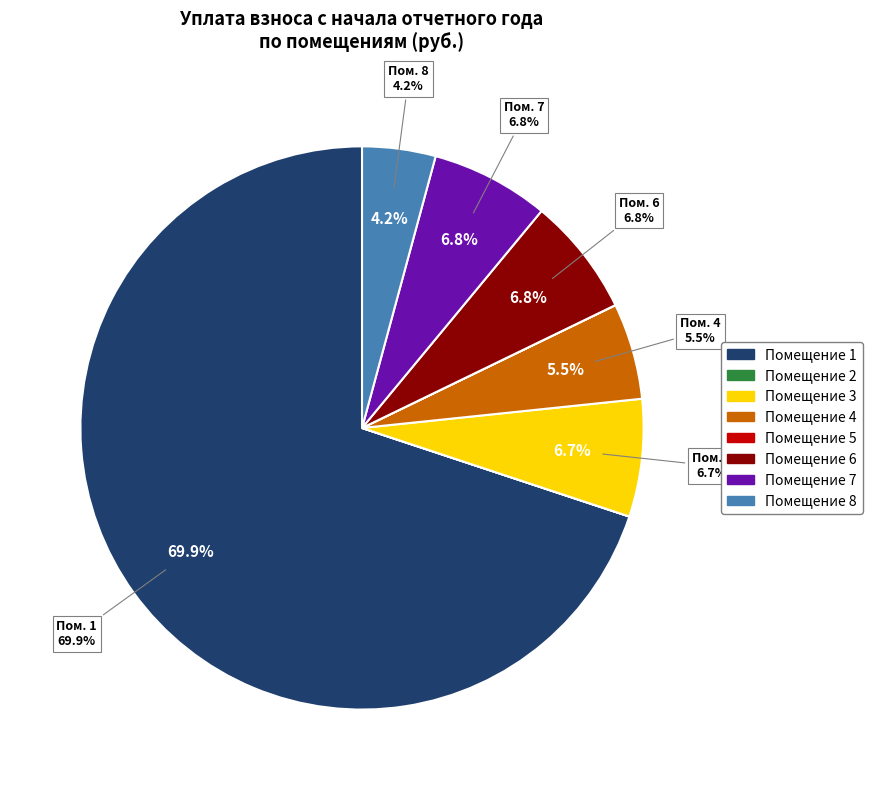

Count the number of slices in the pie.

8